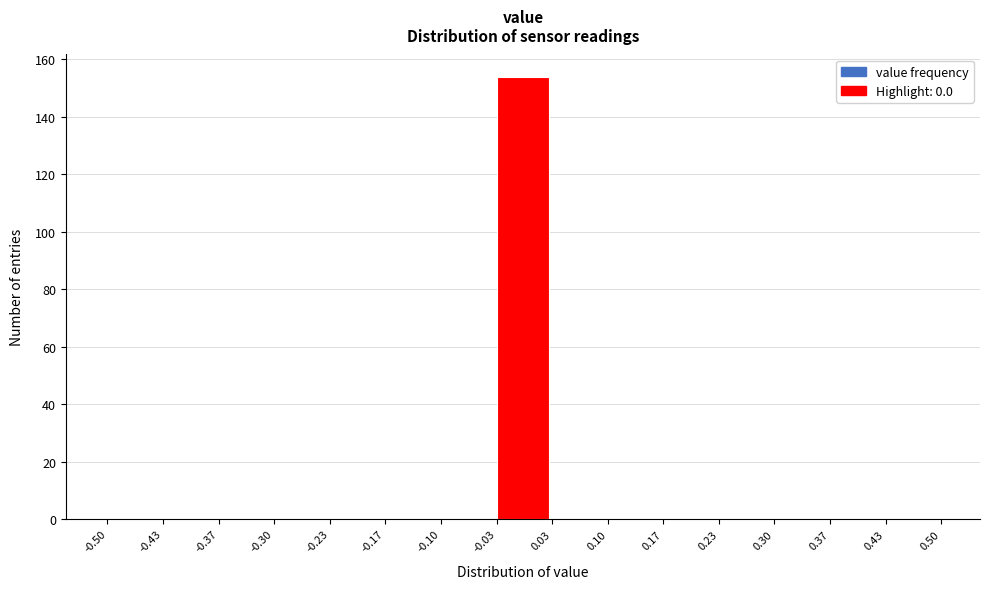

Reading left to right, transcribe this chart: for each bar, give the range it covers on the x-axis and its height. The values are not printed on the chart, so give them approximately, as read against the axis.

-0.50 to -0.43: 0
-0.43 to -0.37: 0
-0.37 to -0.30: 0
-0.30 to -0.23: 0
-0.23 to -0.17: 0
-0.17 to -0.10: 0
-0.10 to -0.03: 0
-0.03 to 0.03: 154
0.03 to 0.10: 0
0.10 to 0.17: 0
0.17 to 0.23: 0
0.23 to 0.30: 0
0.30 to 0.37: 0
0.37 to 0.43: 0
0.43 to 0.50: 0